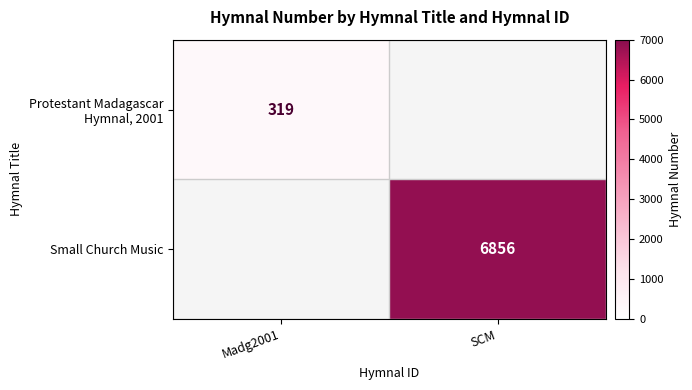

True or false: Small Church Music has a value of 6856 at SCM.

True